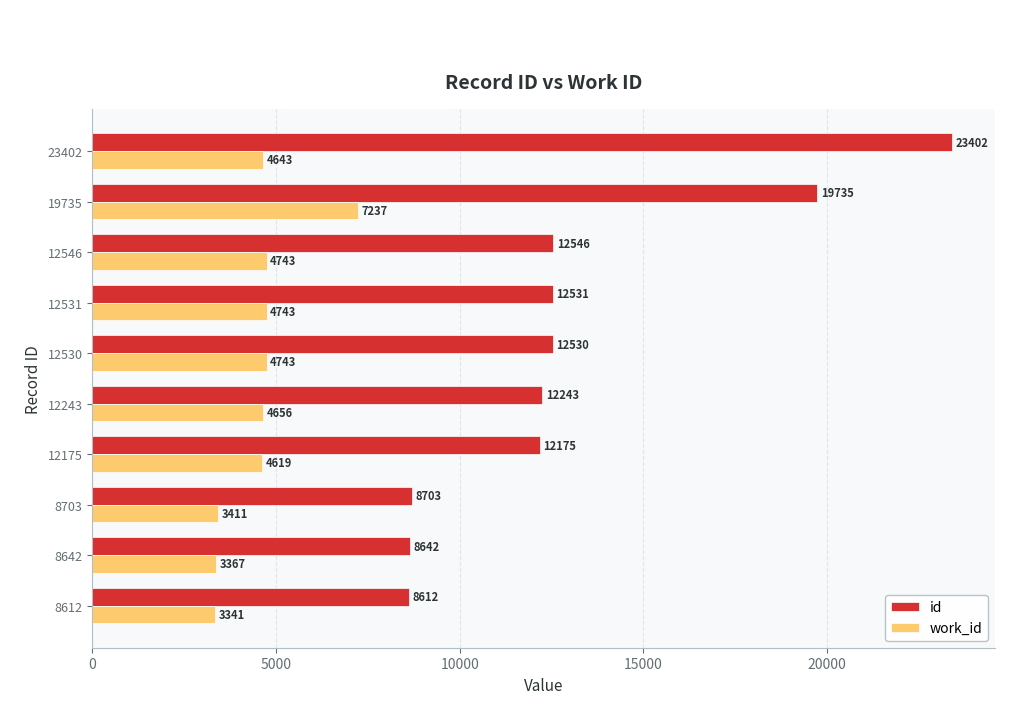

True or false: id has a value of 17850 at 12243.

False